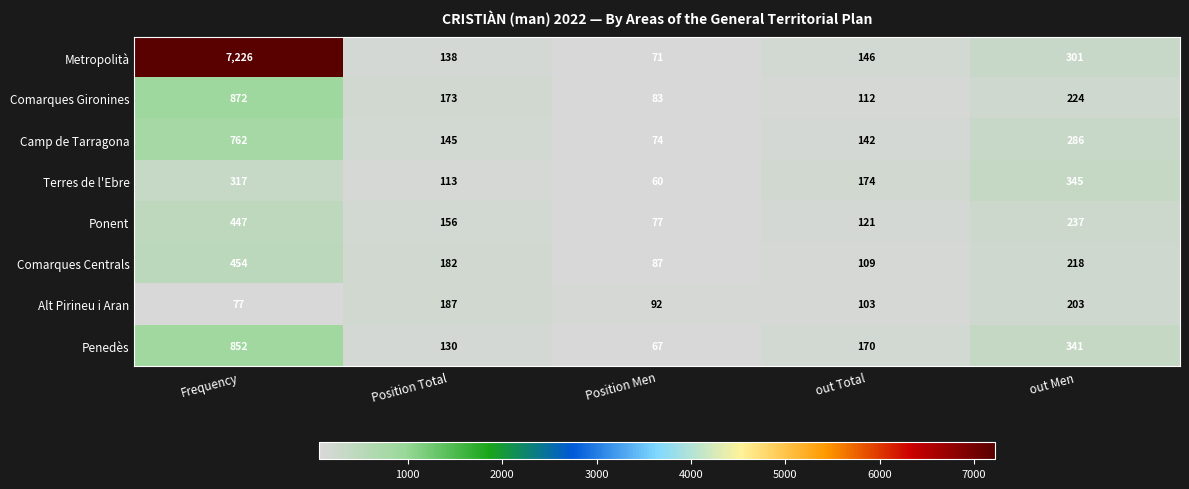

The Comarques Centrals series shows 87 at Position Men. True or false?

True